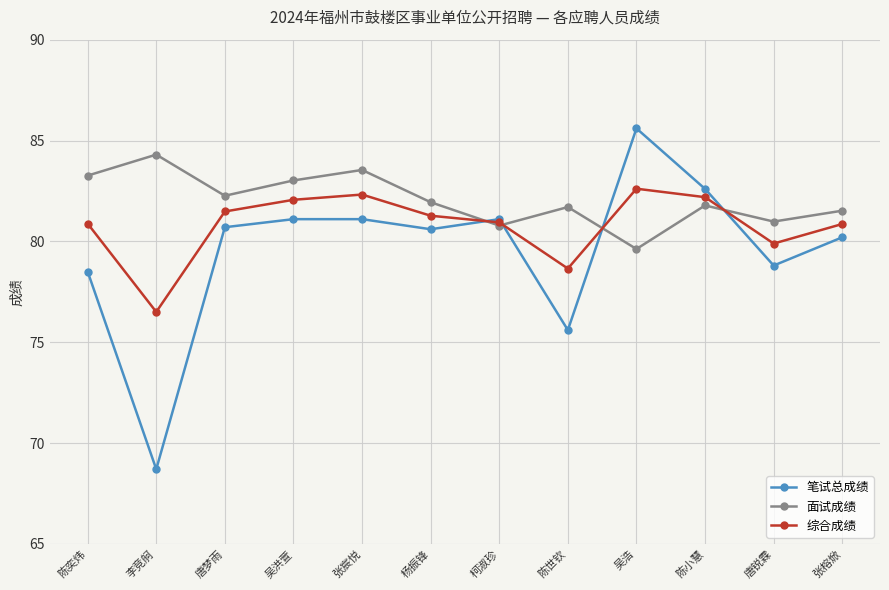

Where is the first local maximum for 综合成绩?

张宸悦